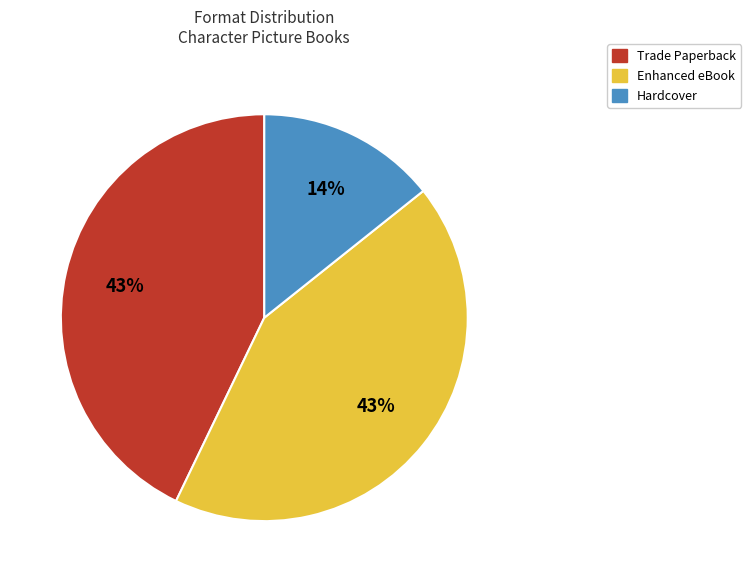

What is the smallest slice in the pie chart?

Hardcover